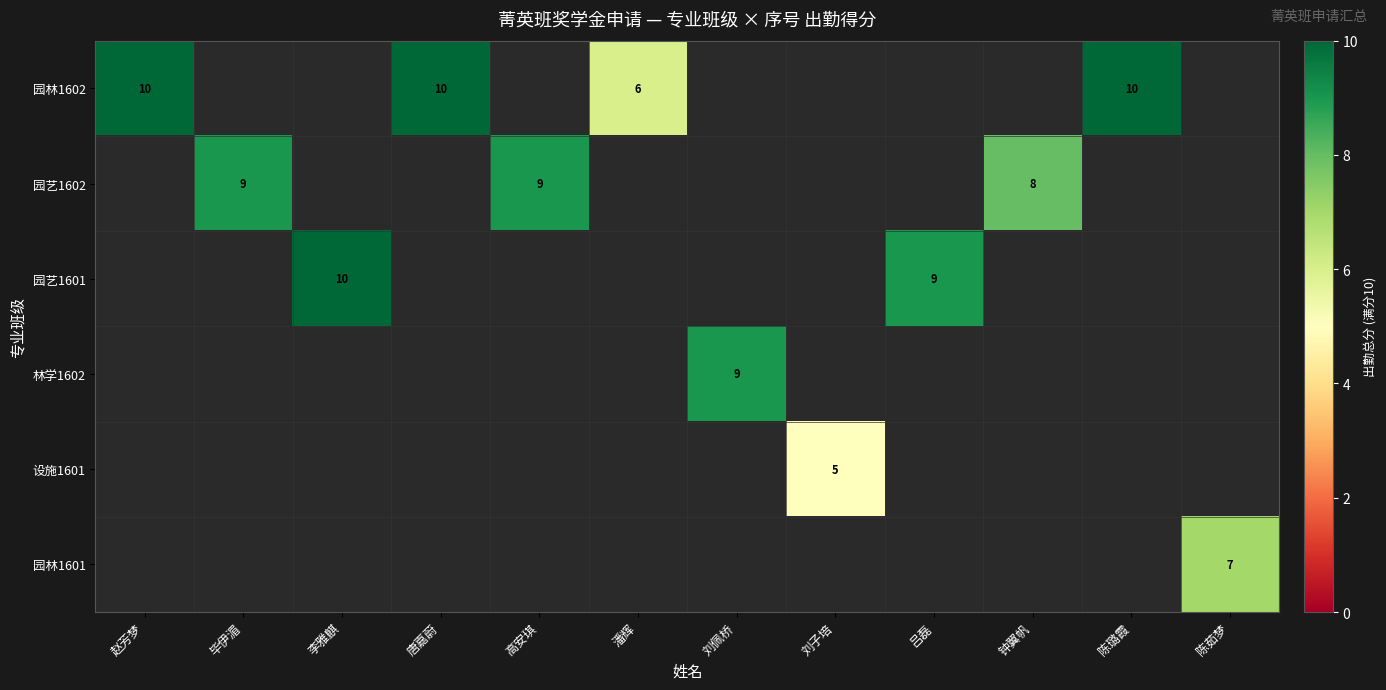

True or false: 设施1601 has a value of 3 at 刘子培.

False